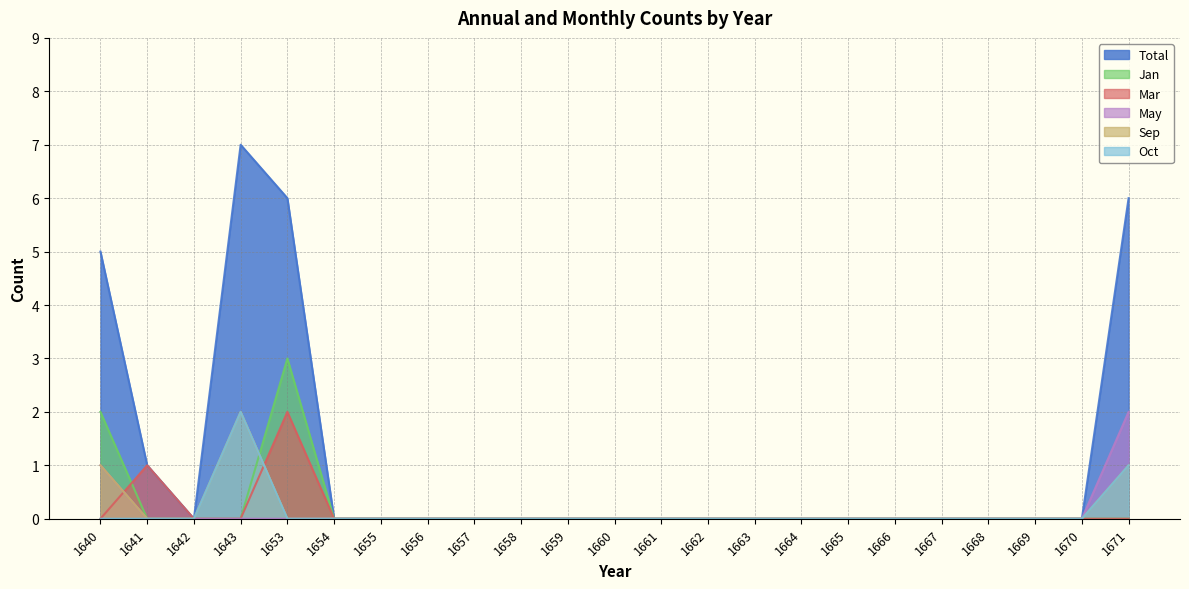

Rank the categories by Total value from highest to lowest.

1643, 1653, 1671, 1640, 1641, 1642, 1654, 1655, 1656, 1657, 1658, 1659, 1660, 1661, 1662, 1663, 1664, 1665, 1666, 1667, 1668, 1669, 1670